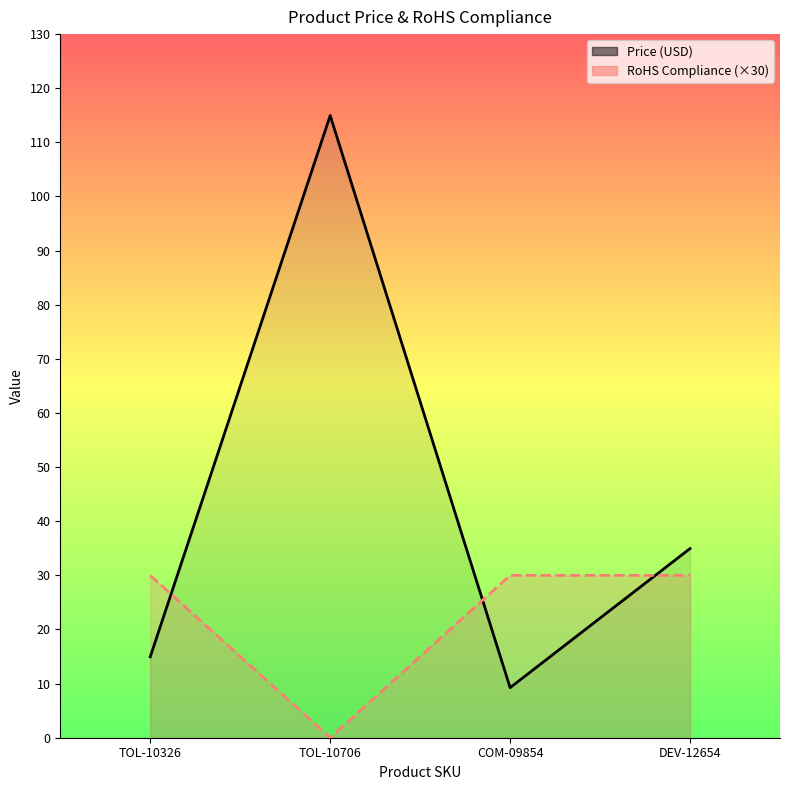

What are all the series names shown in the legend?

Price (USD), RoHS Compliance